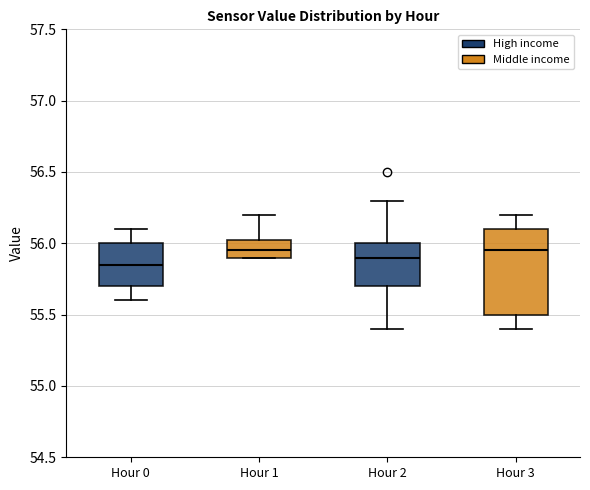

Where does the lower whisker of the box for Hour 3 end on the y-axis? The values are not printed on the chart, so give them approximately, as read against the axis.

55.40